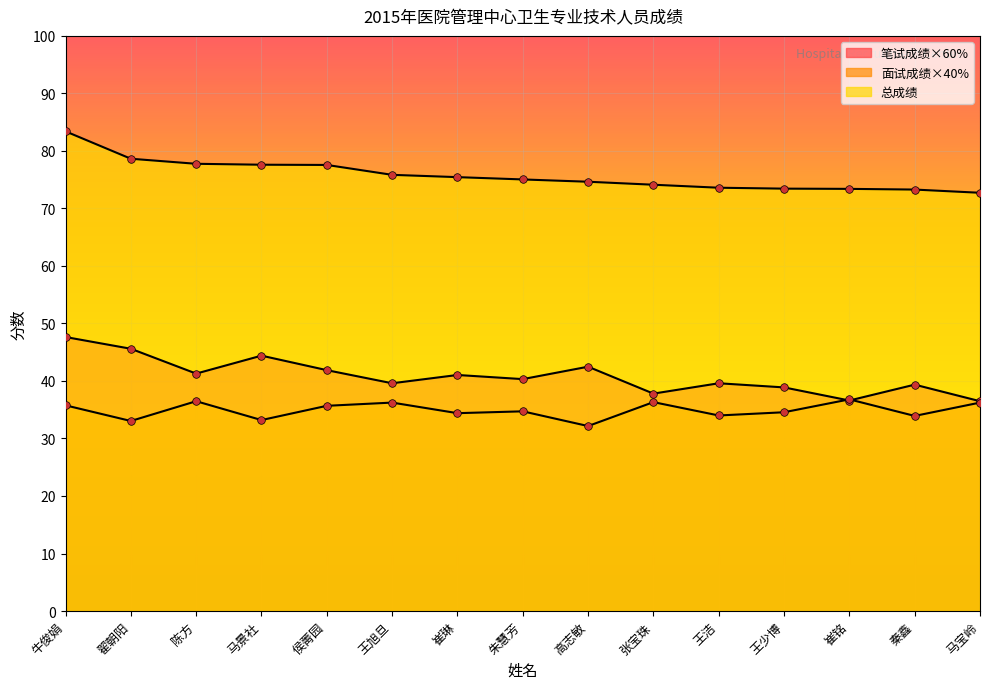

Which series has the largest total across all categories?

总成绩